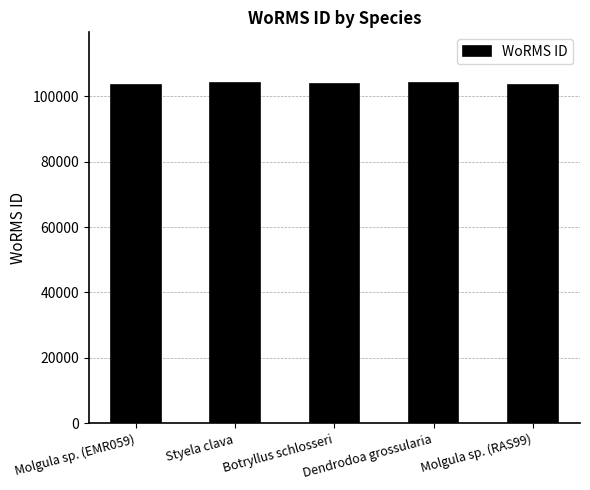

What is the label of the 2nd bar from the right?

Dendrodoa grossularia